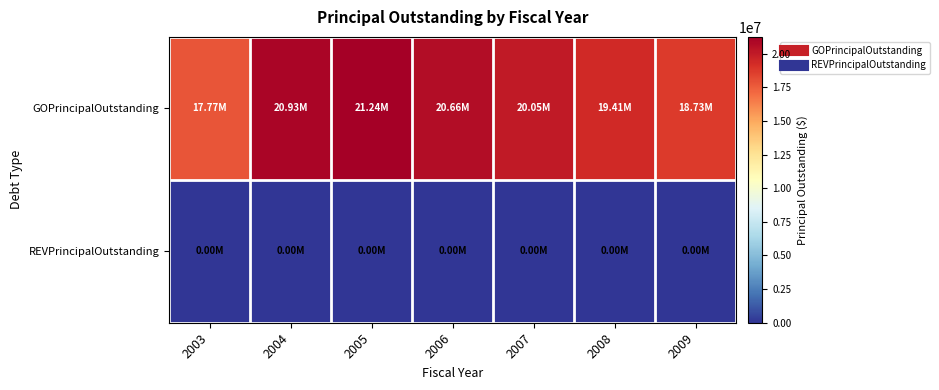

What is the maximum value shown in the chart?

21240000